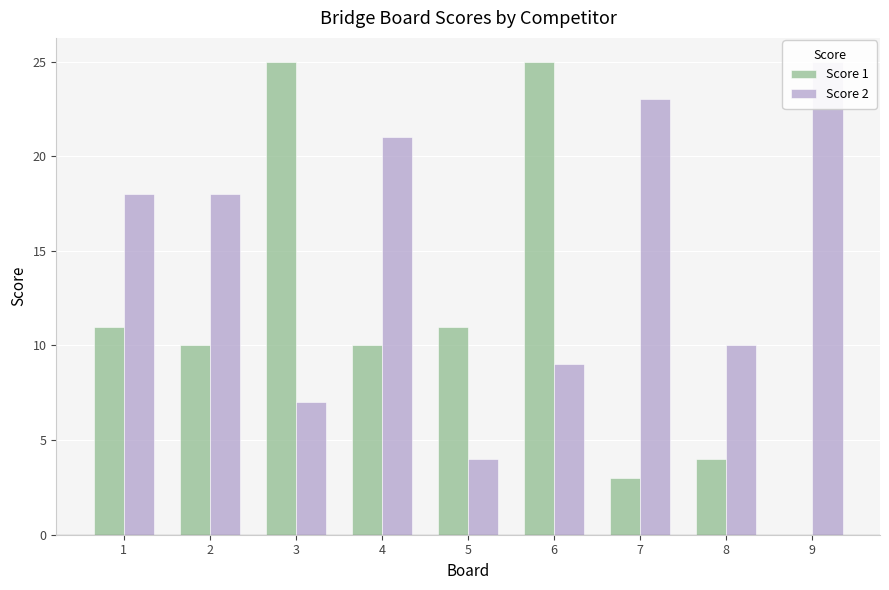

Reading left to right, what are all the values shown in this chart?

Score 1: 1=11	2=10	3=25	4=10	5=11	6=25	7=3	8=4	9=0
Score 2: 1=18	2=18	3=7	4=21	5=4	6=9	7=23	8=10	9=25